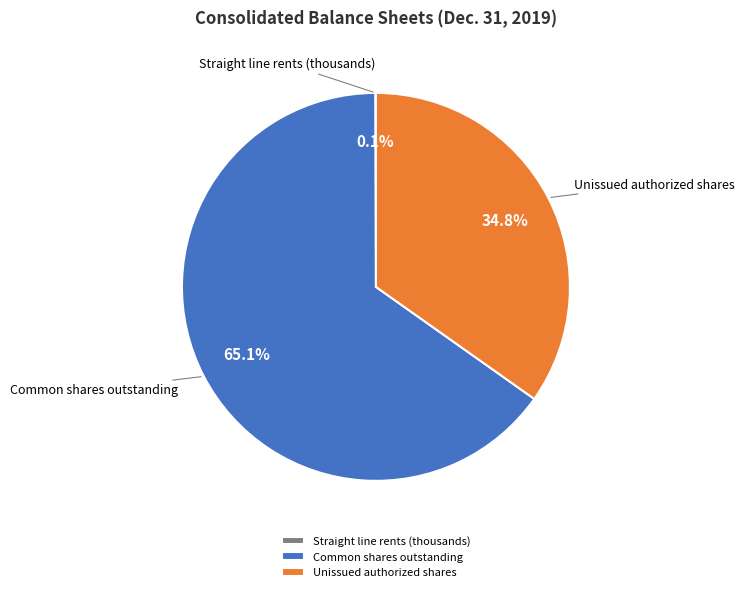

Which slice is the largest?

Common shares outstanding